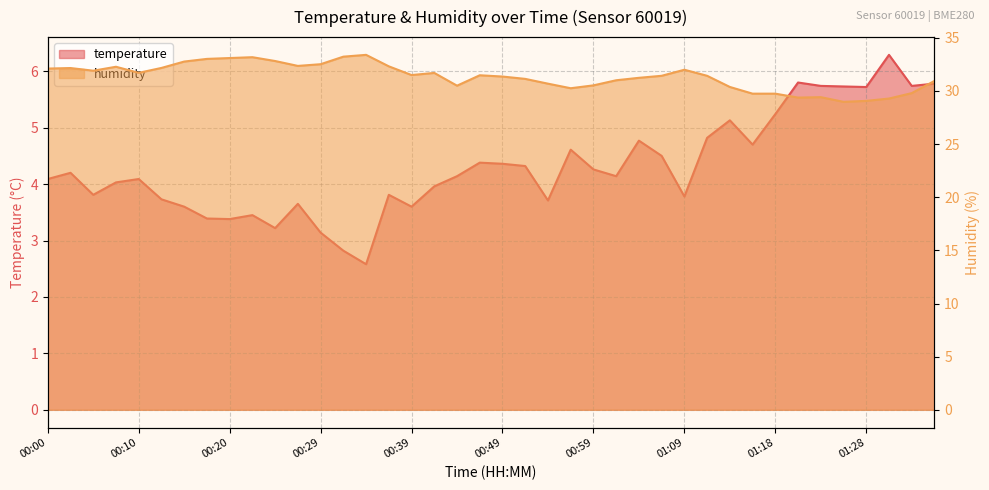

How many data points in temperature are above 4?

24